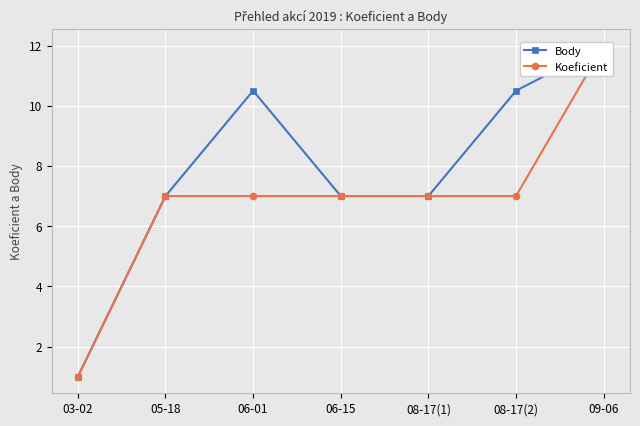

True or false: Koeficient has a value of 2.8 at 08-17(1).

False